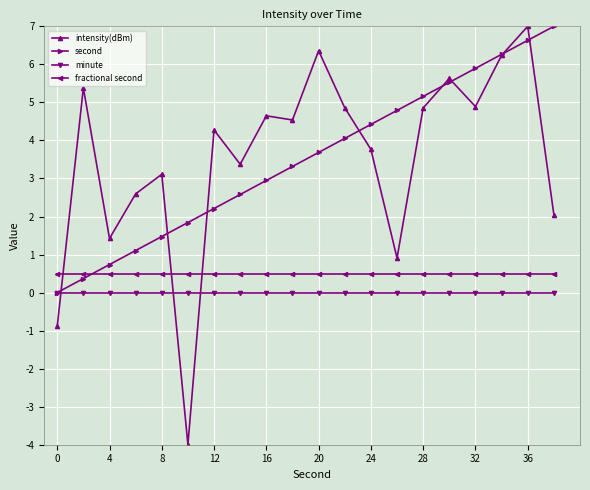

What is the minimum value shown in the chart?

-4.0